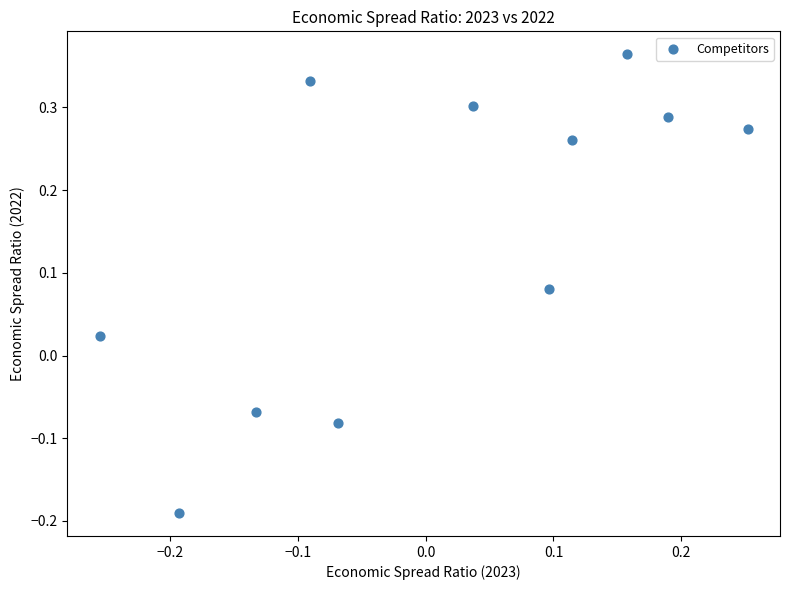

What is the range of Y values (max minus min)?

0.6